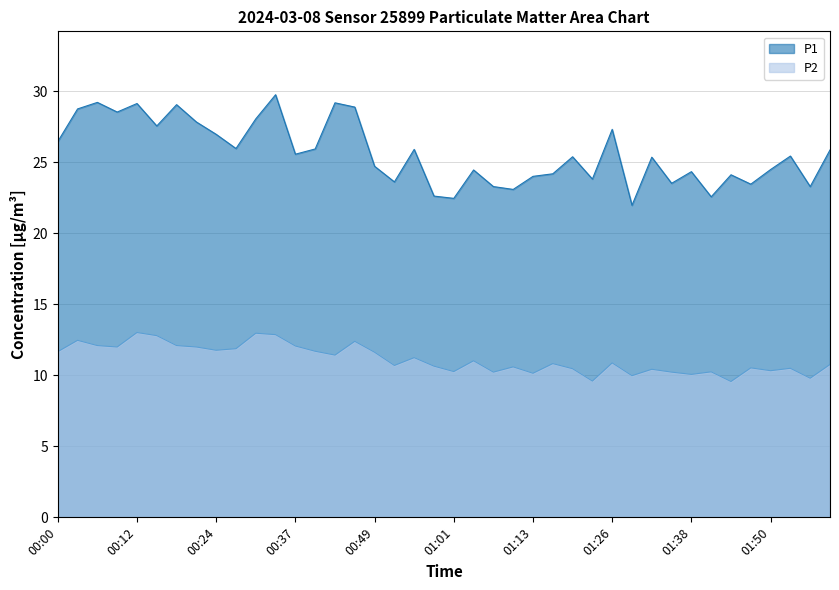

Reading left to right, list all the values displayed in this chart.

P1: 00:00=26.5	00:03=28.8	00:06=29.2	00:09=28.6	00:12=29.1	00:15=27.6	00:18=29.1	00:21=27.9	00:24=27.0	00:27=26.0	00:30=28.1	00:34=29.8	00:37=25.6	00:40=25.9	00:43=29.2	00:46=28.9	00:49=24.7	00:52=23.6	00:55=25.9	00:58=22.6	01:01=22.5	01:04=24.5	01:07=23.3	01:10=23.1	01:13=24.0	01:16=24.2	01:20=25.4	01:23=23.8	01:26=27.3	01:29=22.0	01:32=25.4	01:35=23.5	01:38=24.4	01:41=22.6	01:44=24.1	01:47=23.5	01:50=24.5	01:53=25.4	01:56=23.3	01:59=25.9
P2: 00:00=11.7	00:03=12.5	00:06=12.1	00:09=12.0	00:12=13.0	00:15=12.8	00:18=12.1	00:21=12.0	00:24=11.8	00:27=11.9	00:30=13.0	00:34=12.9	00:37=12.1	00:40=11.7	00:43=11.4	00:46=12.4	00:49=11.6	00:52=10.7	00:55=11.2	00:58=10.7	01:01=10.3	01:04=11.0	01:07=10.2	01:10=10.6	01:13=10.2	01:16=10.8	01:20=10.5	01:23=9.6	01:26=10.9	01:29=10.0	01:32=10.4	01:35=10.2	01:38=10.1	01:41=10.2	01:44=9.6	01:47=10.5	01:50=10.3	01:53=10.5	01:56=9.8	01:59=10.8